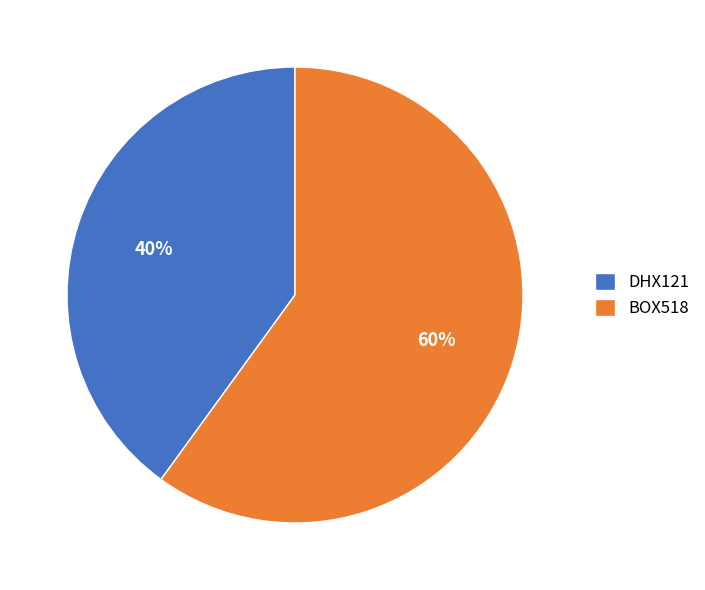

The BOX518 slice represents 60% of the pie. True or false?

True